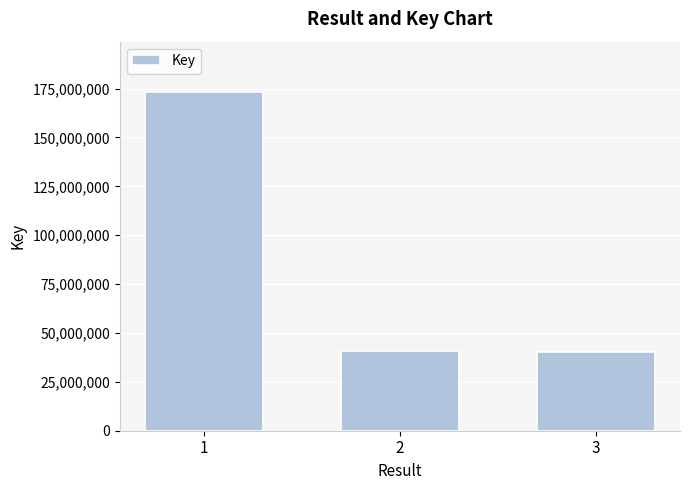

Which label corresponds to the largest value in the chart?

1